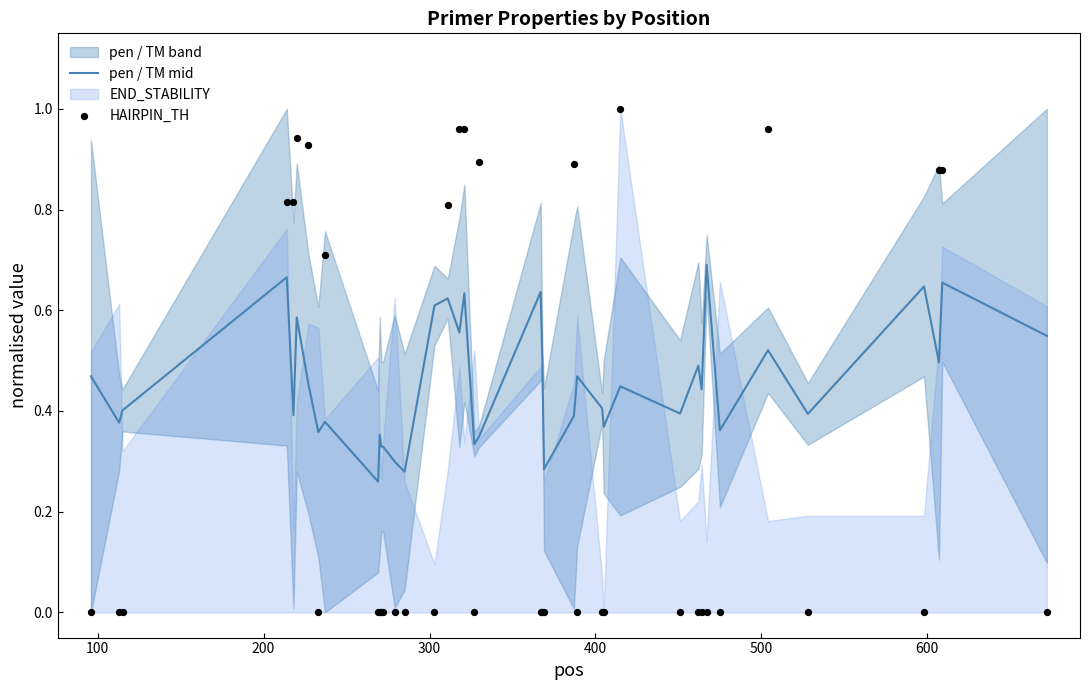

At how many categories does at least one series exceed 0?

40